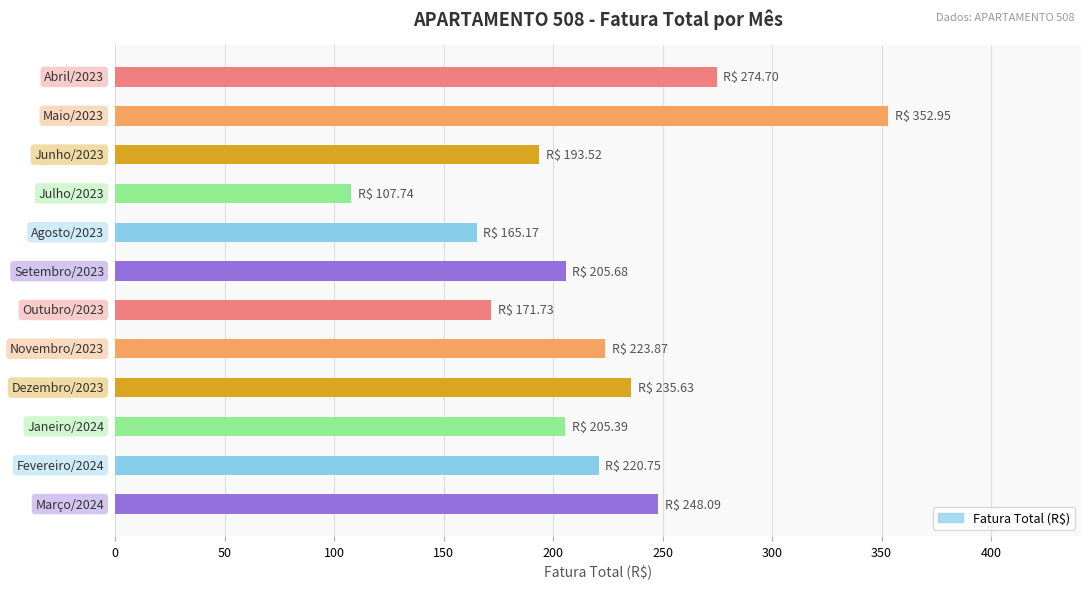

Count the number of values greater than 220.

6